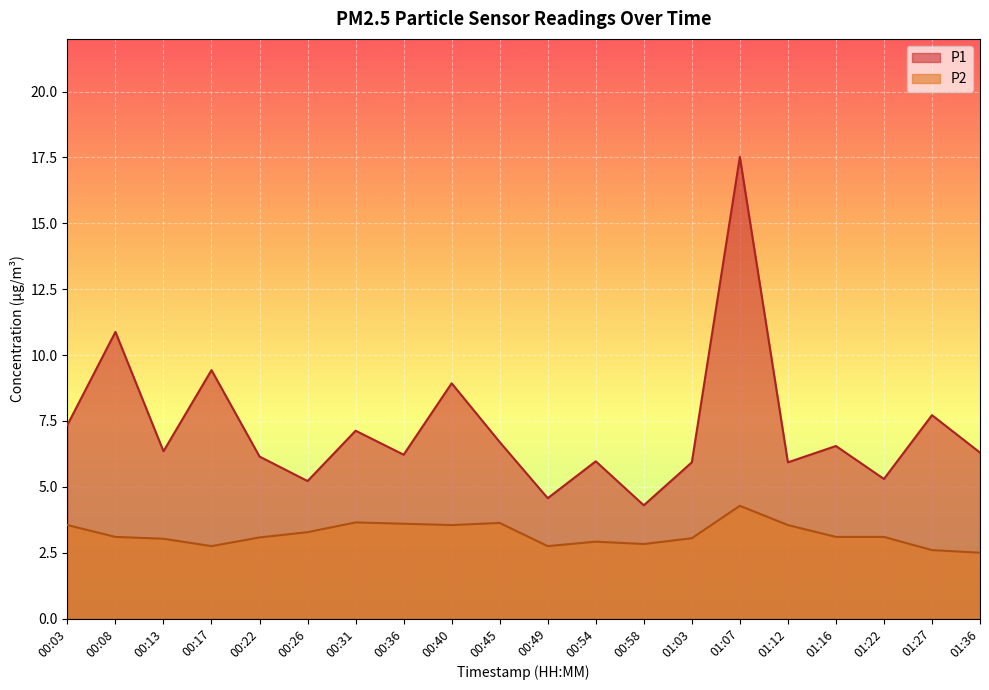

True or false: P2 has a value of 1.8 at 00:22.

False